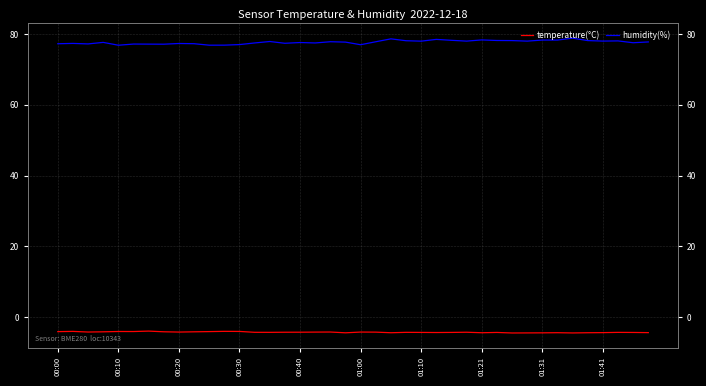

What is the maximum value shown in the chart?

78.8